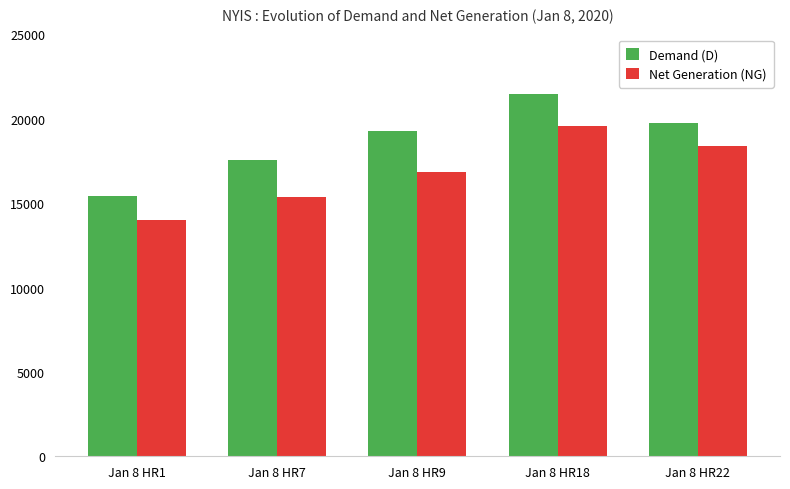

At which label is Demand (D) closest to 18457?

Jan 8 HR9